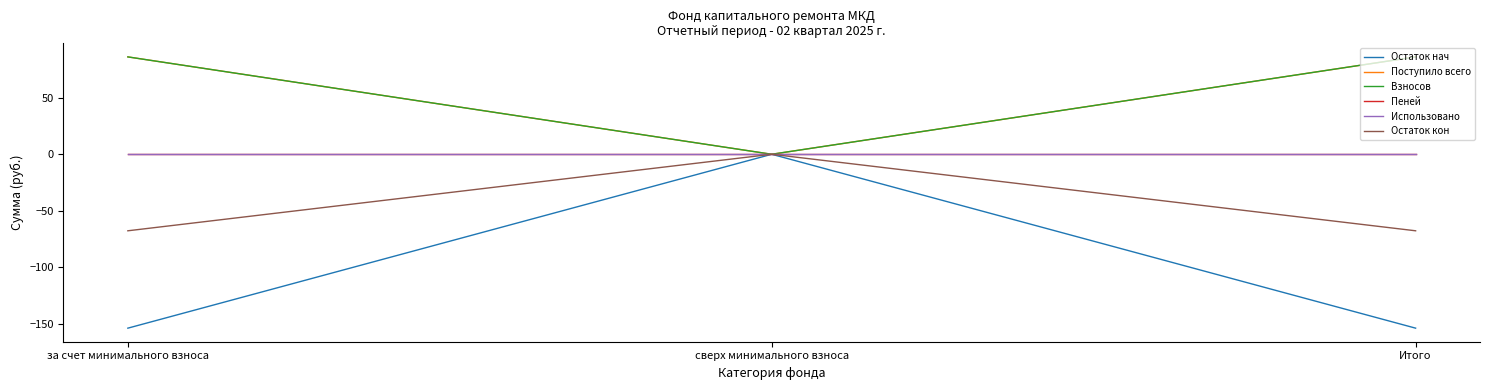

Reading right to left, list all the values displayed in this chart.

Остаток нач: -154.1	0.0	-154.1
Поступило всего: 86.3	0.0	86.3
Взносов: 86.3	0.0	86.3
Пеней: 0.0	0.0	0.0
Использовано: 0.0	0.0	0.0
Остаток кон: -67.8	0.0	-67.8